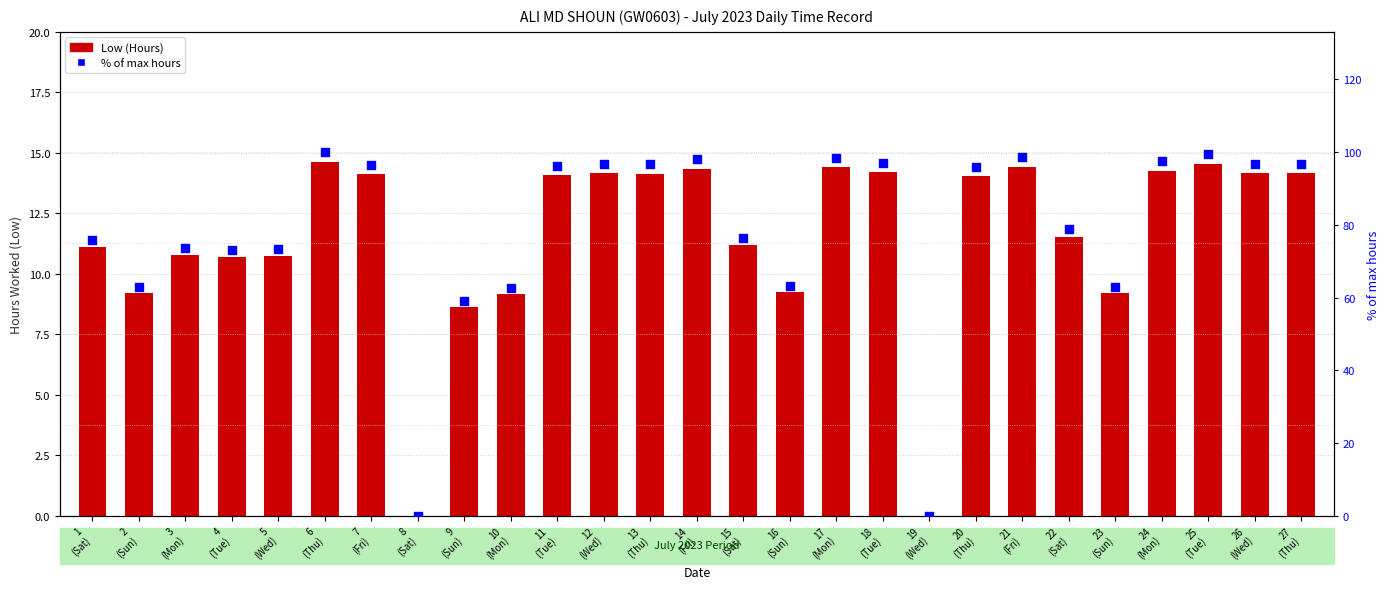

At how many categories does at least one series exceed 75?

17